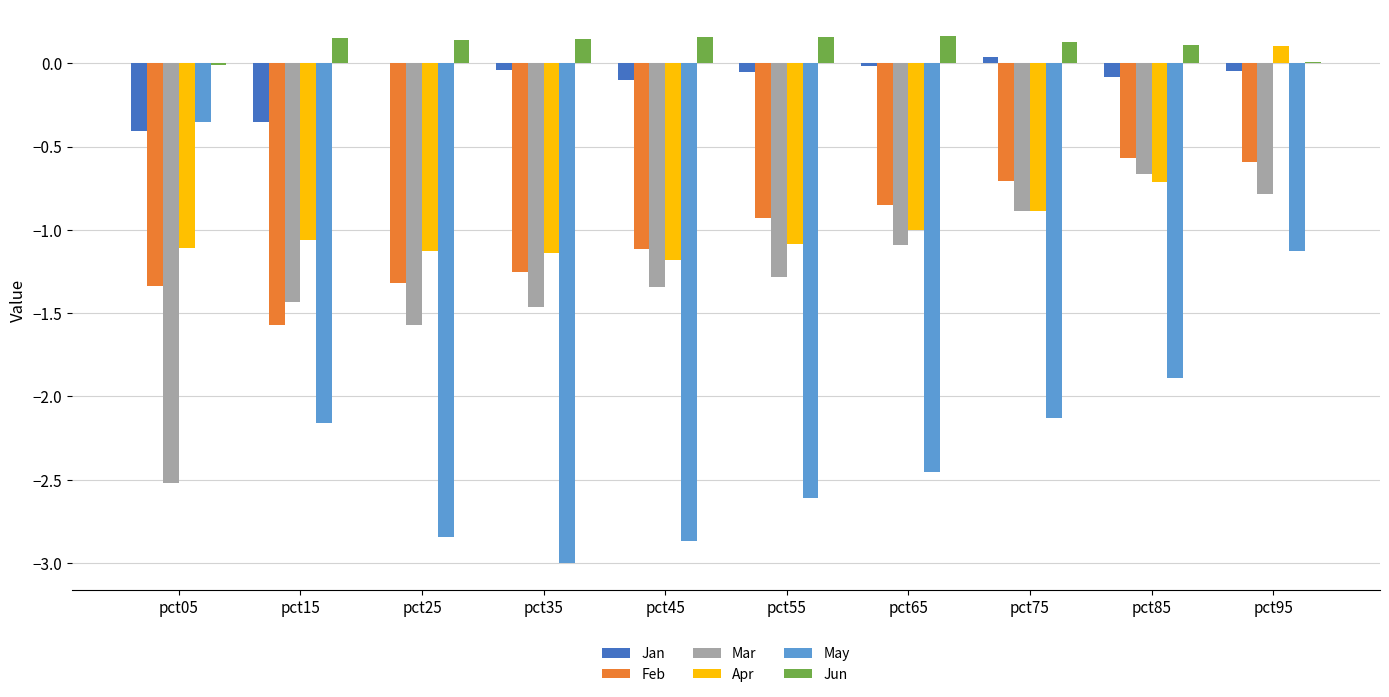

What is the total value across all series at pct75?

-4.5